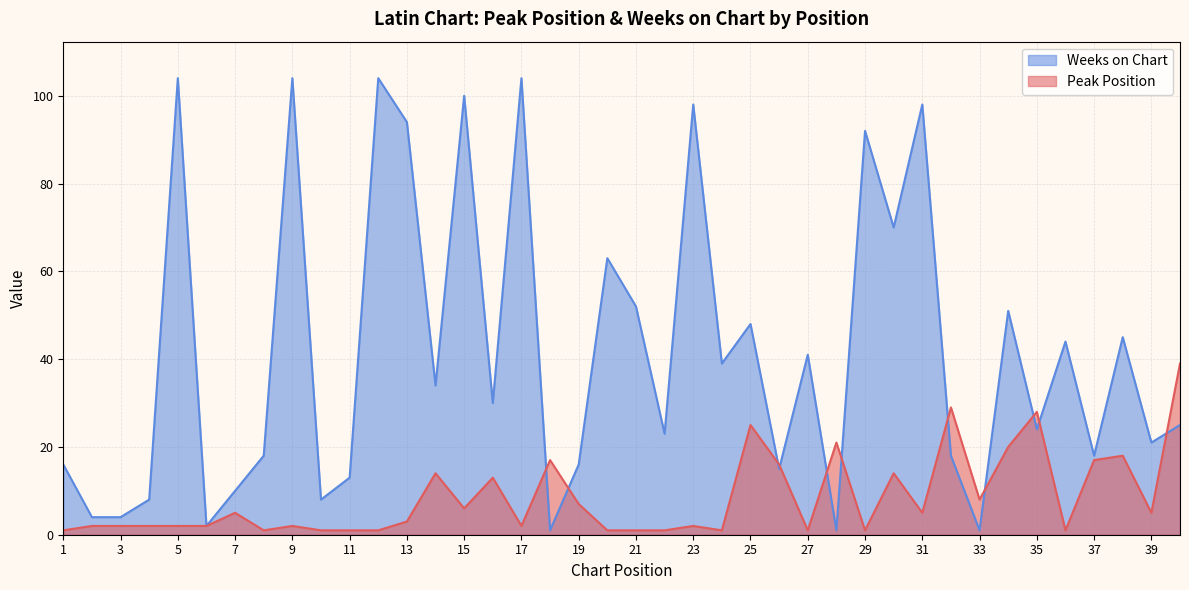

How many data points does each series have?

40